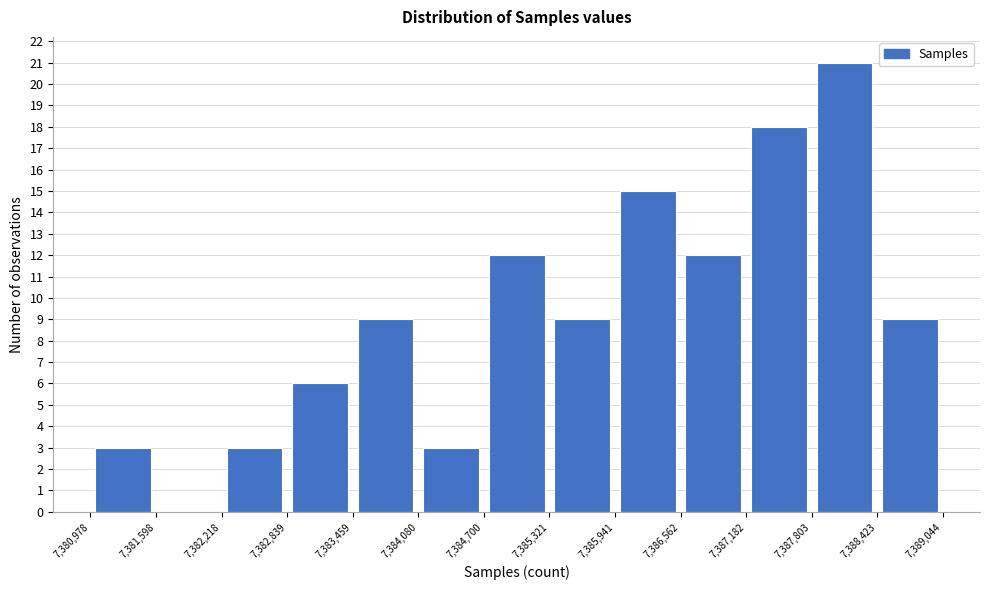

How tall is the bar that spans 7,384,080 to 7,384,700 on the x-axis? The values are not printed on the chart, so give them approximately, as read against the axis.

3